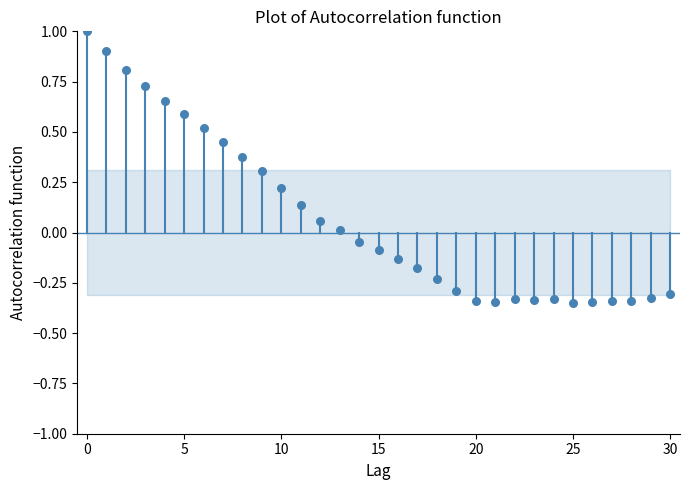

What is the range of Y values (max minus min)?

1.3